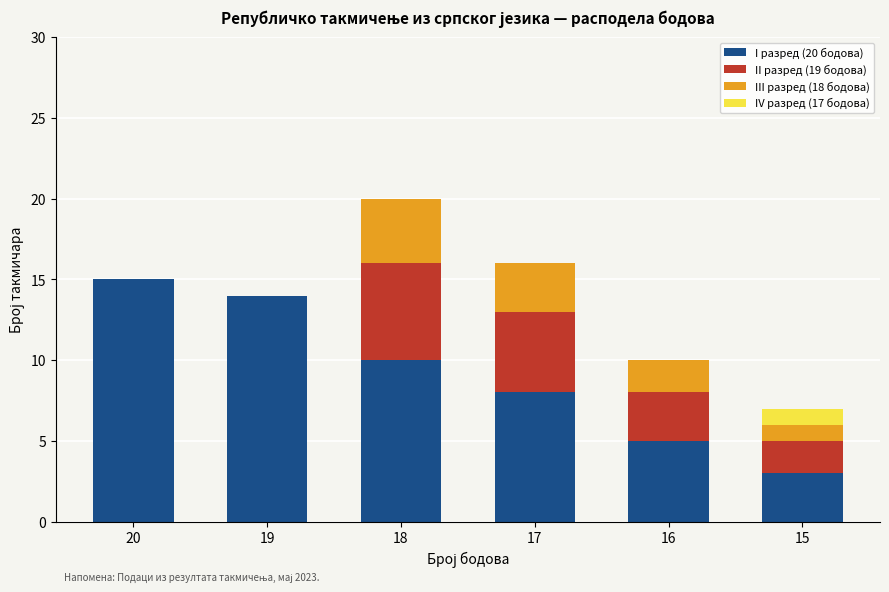

Are the bars grouped side by side (vs. stacked)?

No